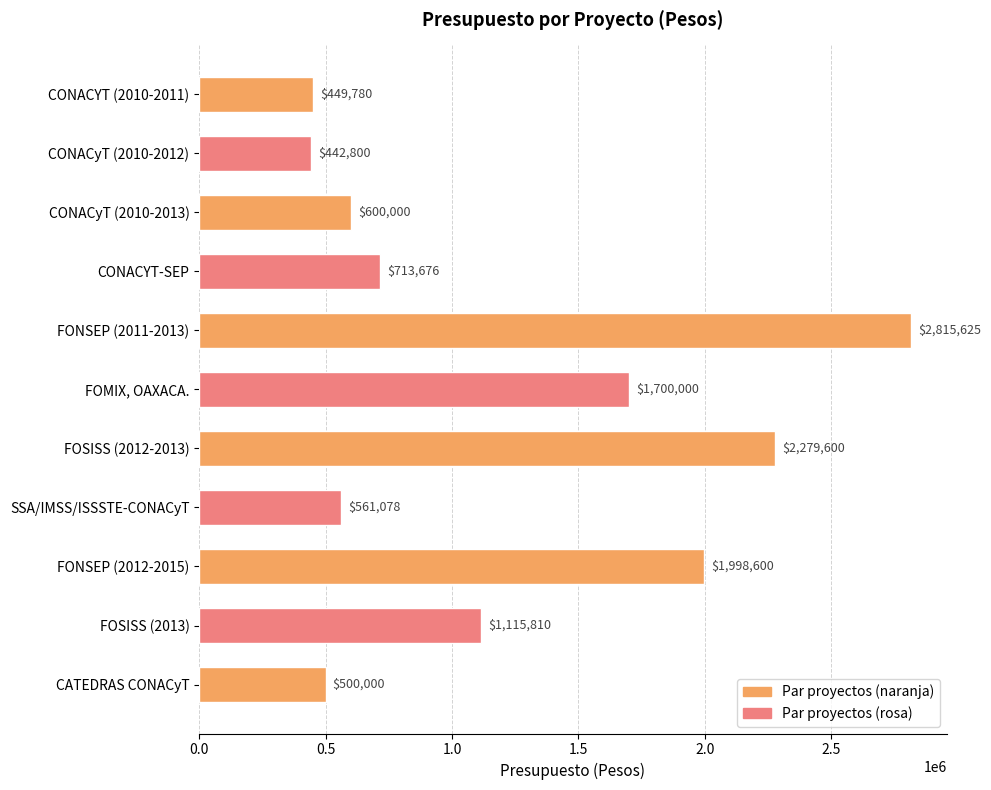

Reading top to bottom, list all the values displayed in this chart.

CONACYT (2010-2011)=449780	CONACyT (2010-2012)=442800	CONACyT (2010-2013)=600000	CONACYT-SEP=713676	FONSEP (2011-2013)=2815625	FOMIX, OAXACA.=1700000	FOSISS (2012-2013)=2279600	SSA/IMSS/ISSSTE-CONACyT=561078	FONSEP (2012-2015)=1998600	FOSISS (2013)=1115810	CATEDRAS CONACyT=500000